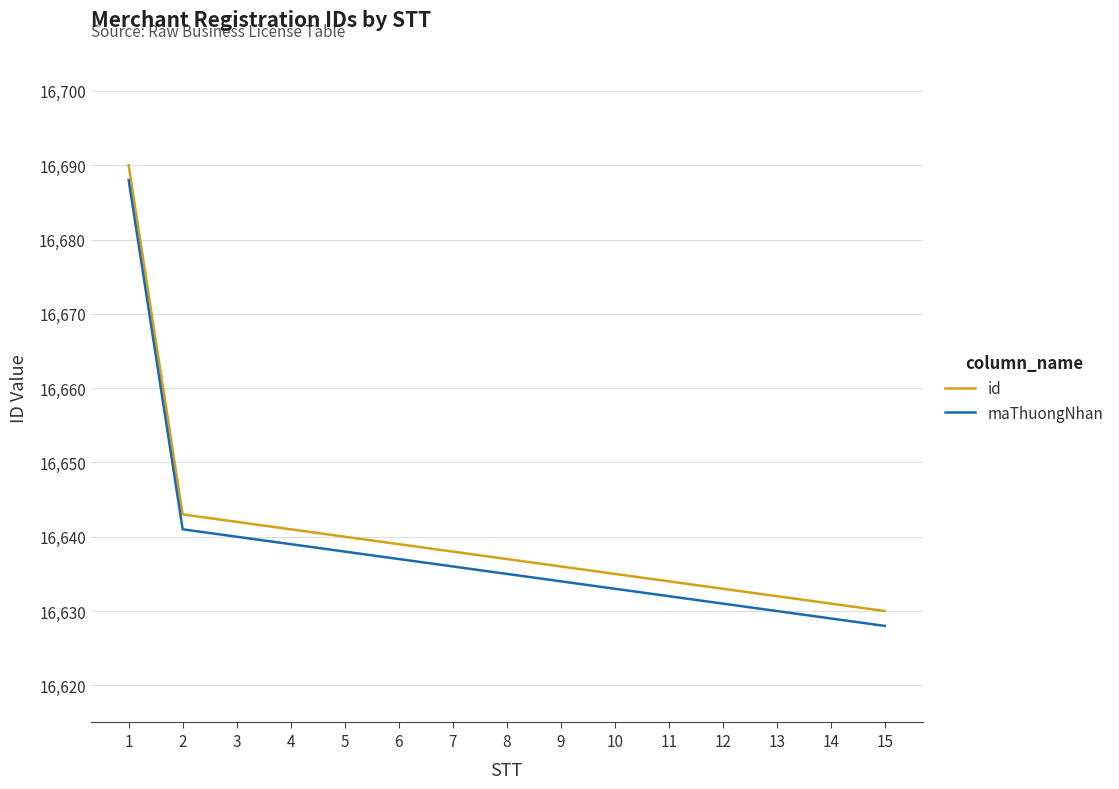

Read the id value at 8, to the nearest 5.

16635